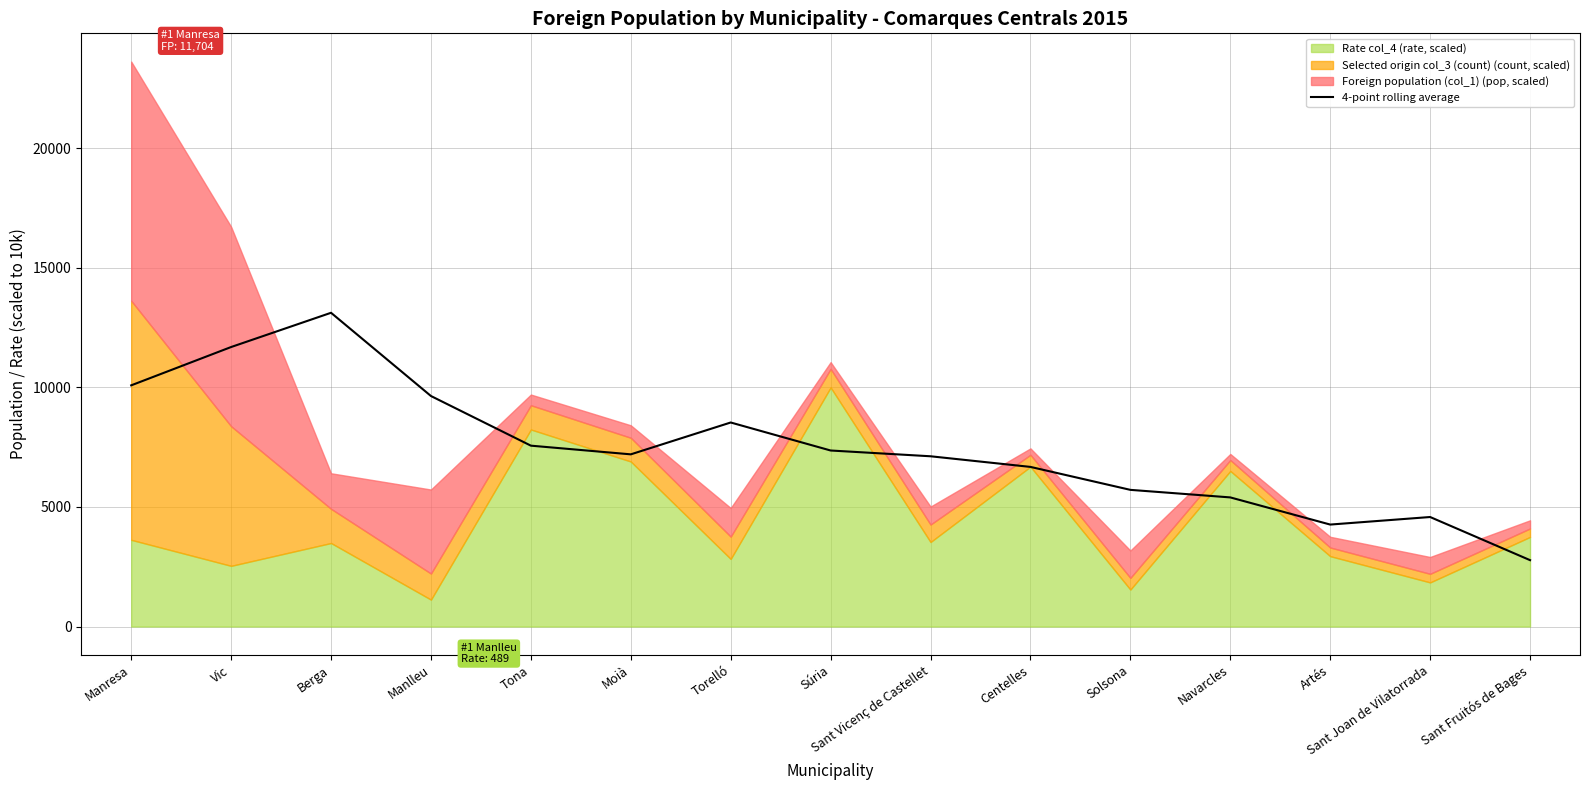

What is the difference between the values at Sant Fruitós de Bages and Sant Vicenç de Castellet?

4344.2